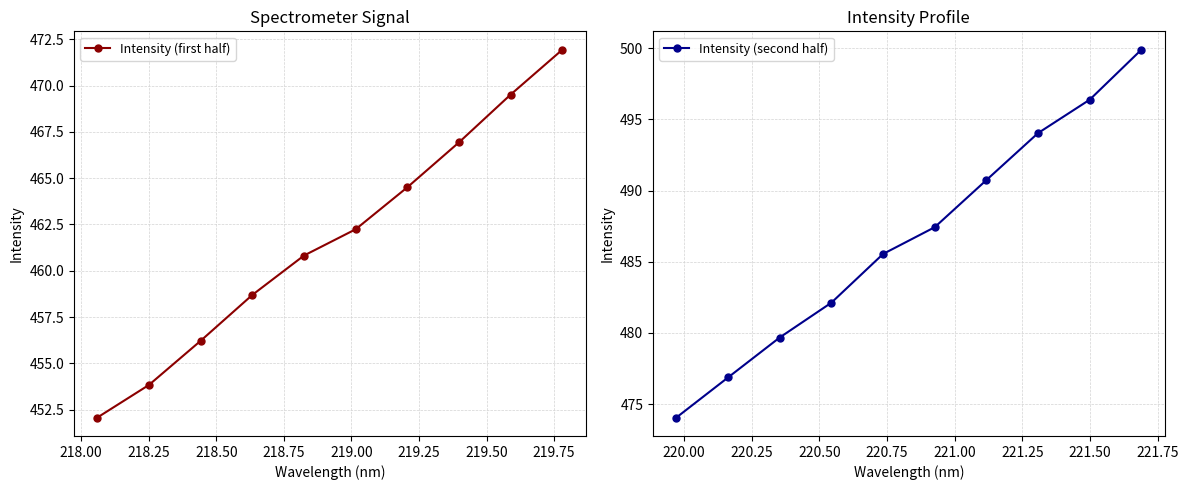

What is the value of the Intensity (first half) point at the 2nd from the left?

453.8